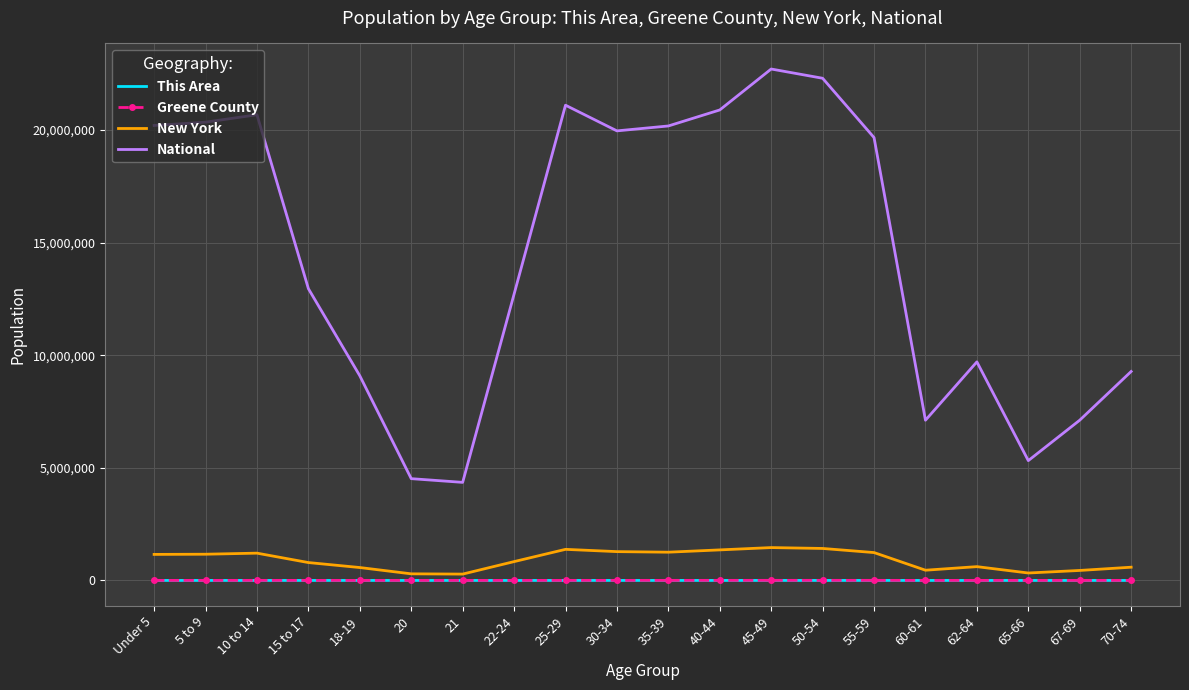

True or false: Greene County and National intersect in this chart.

False